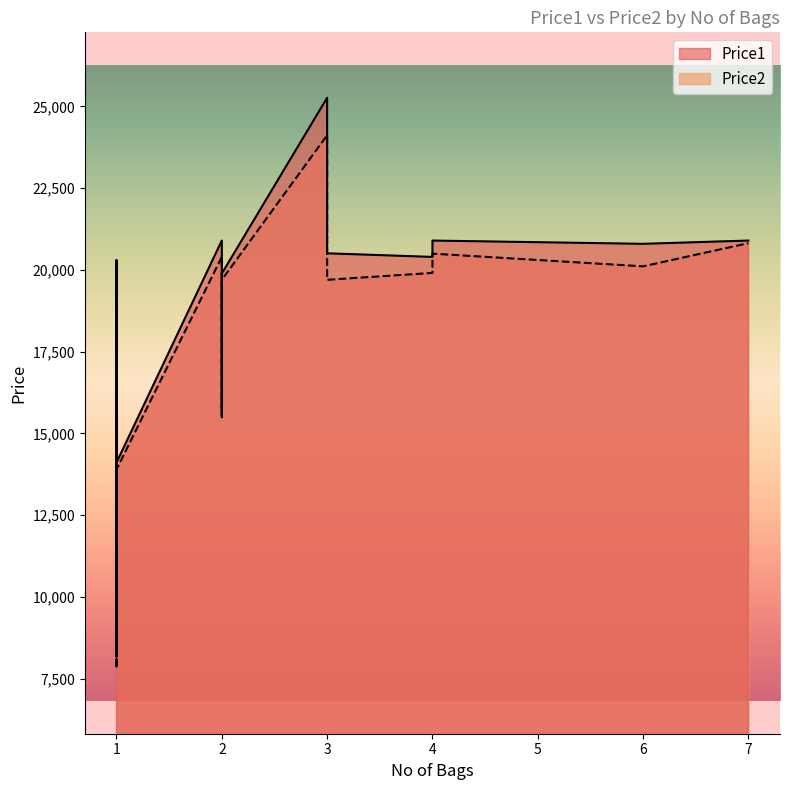

The value of Price1 at 1 is 5844. True or false?

False